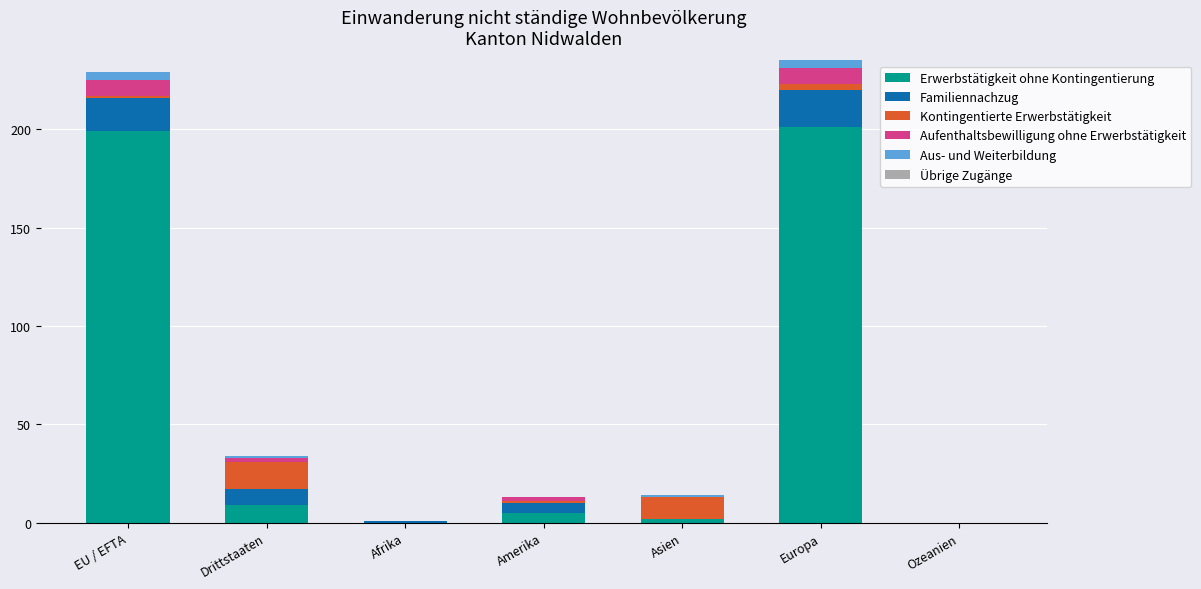

True or false: Erwerbstätigkeit ohne Kontingentierung has a value of 119 at EU / EFTA.

False